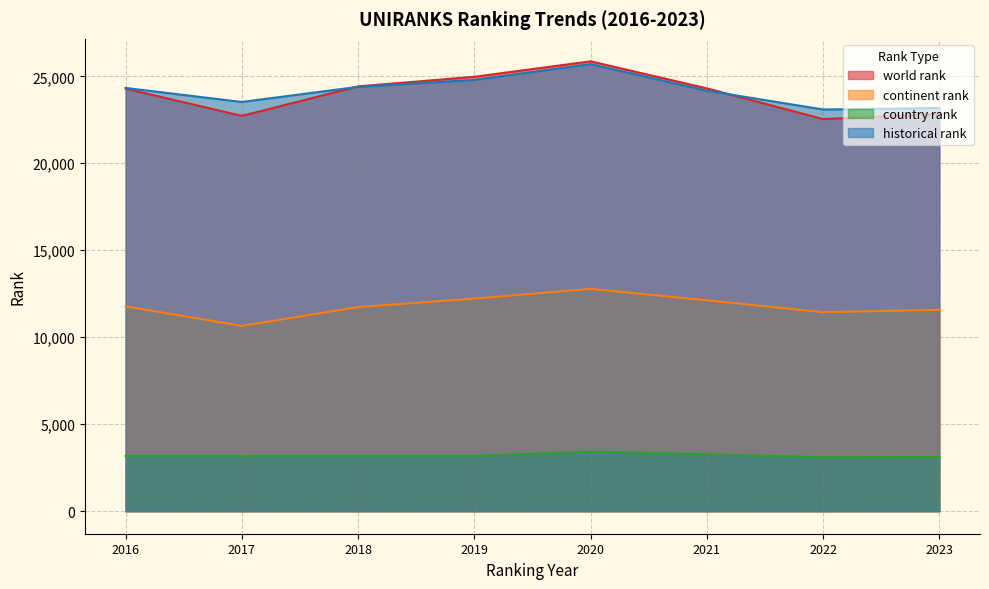

What is the maximum value for continent rank?

12781.0